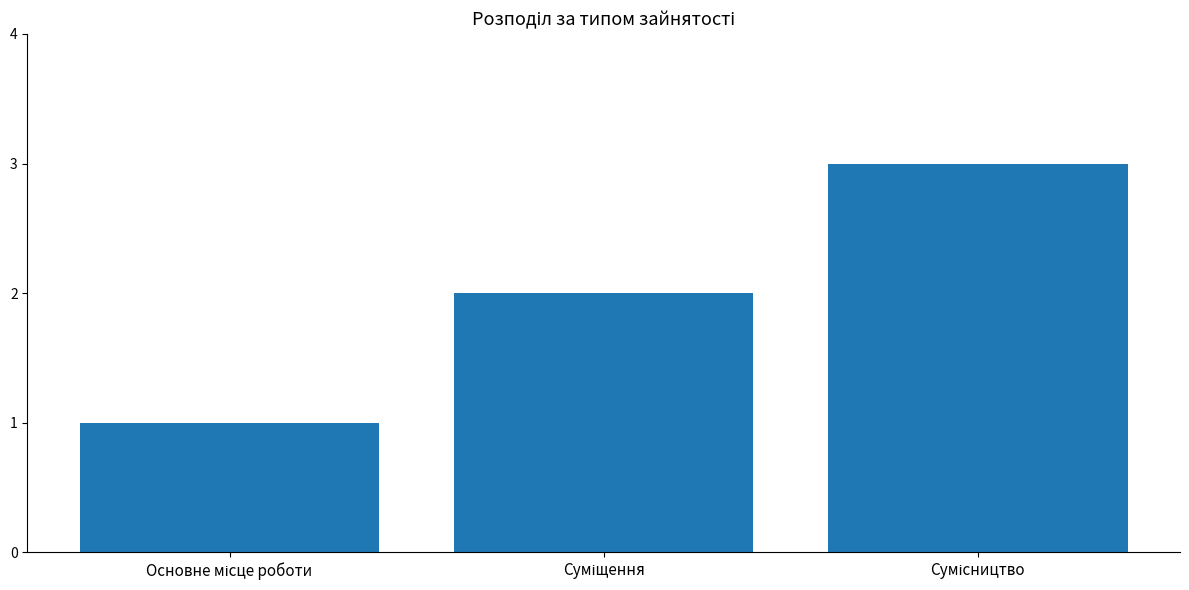

What is the sum of all values?

6